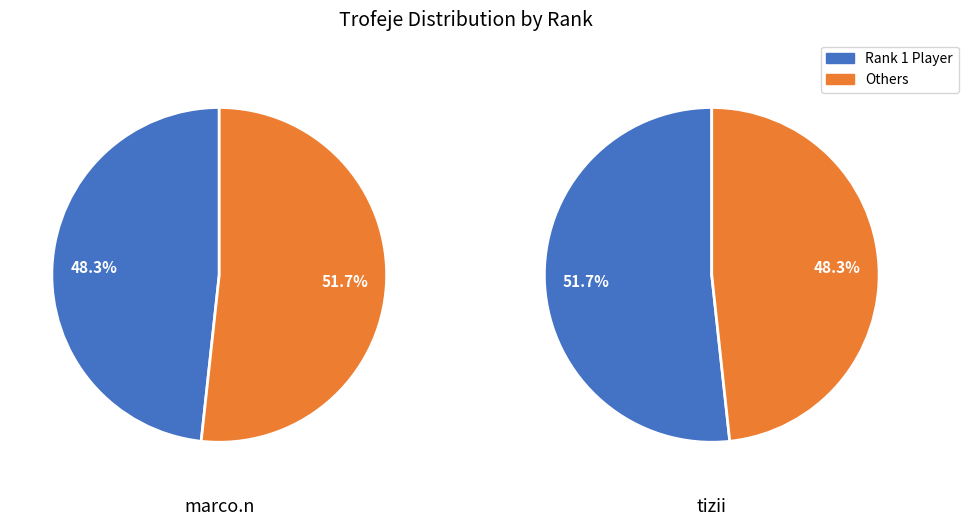

How many slices are in this pie chart?

2